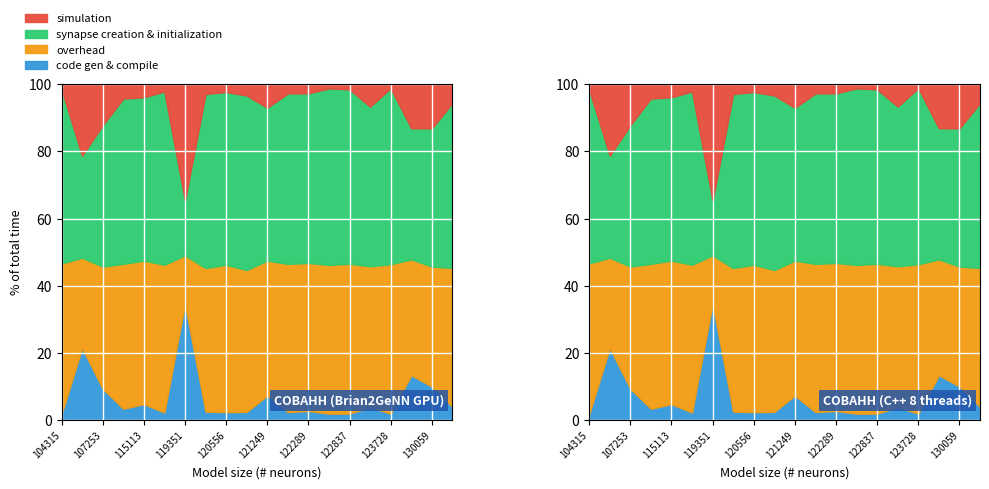

The value of rade9_aggzone_norm at 122463 is 3.5. True or false?

False